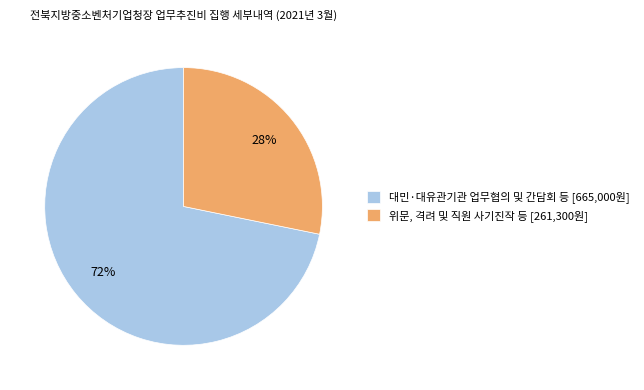

Does 대민·대유관기관 업무협의 및 간담회 등 account for over 50% of the chart?

Yes